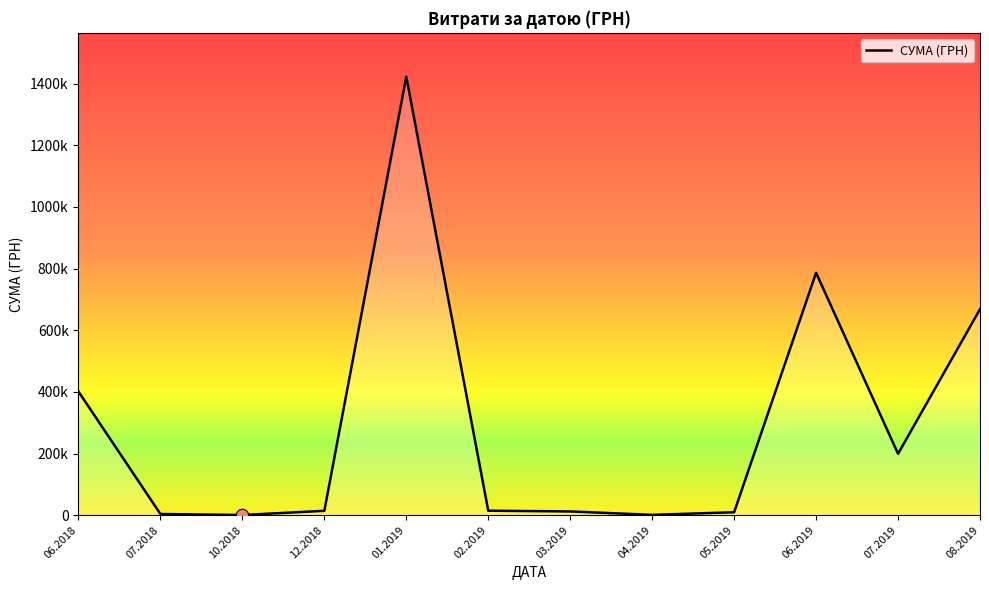

Is this an area chart (filled region under the line)?

Yes